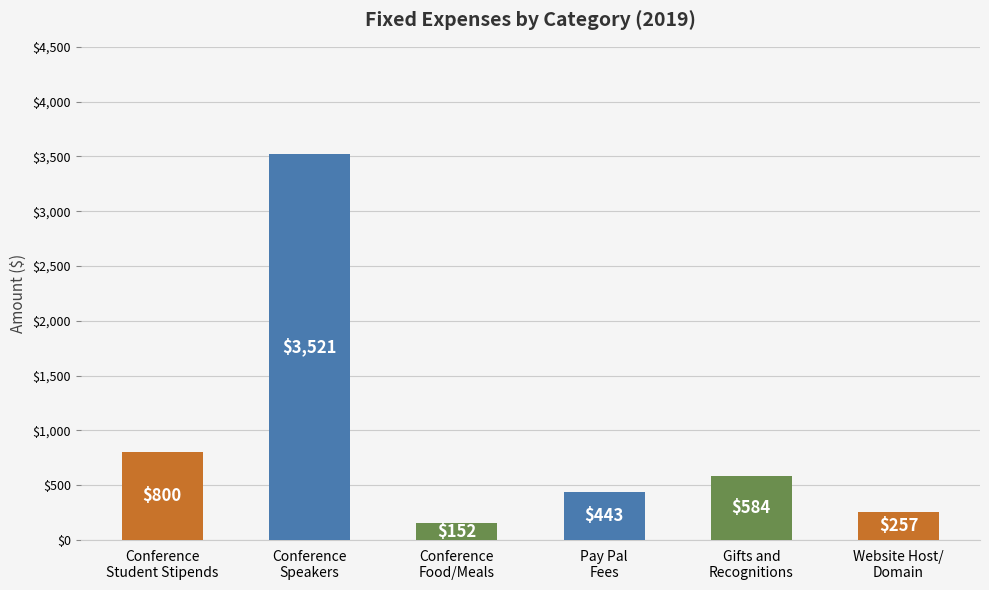

What is the minimum value shown in the chart?

151.8